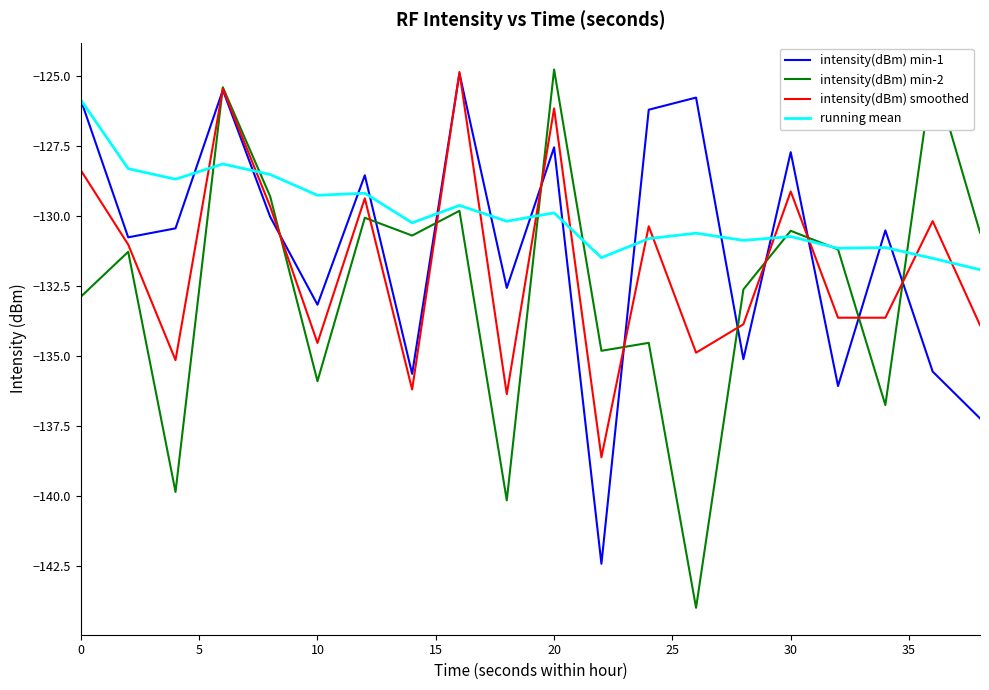

What is the minimum value for running mean?

-131.9